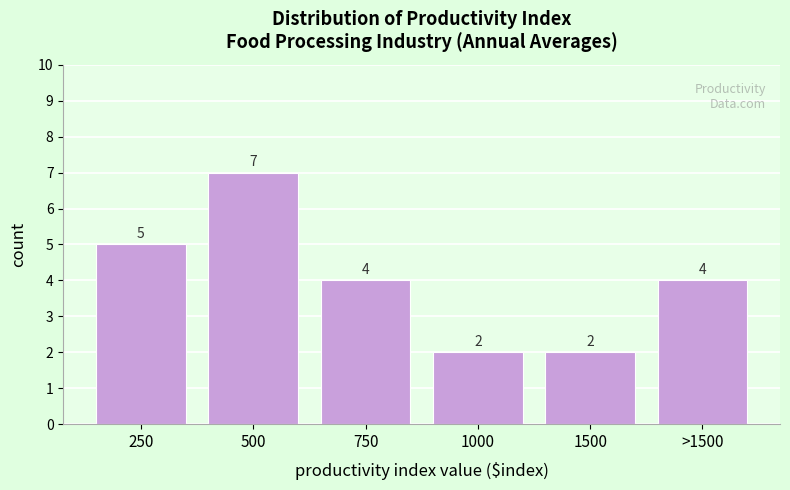

Reading right to left, extract all data points from this chart.

4	2	2	4	7	5